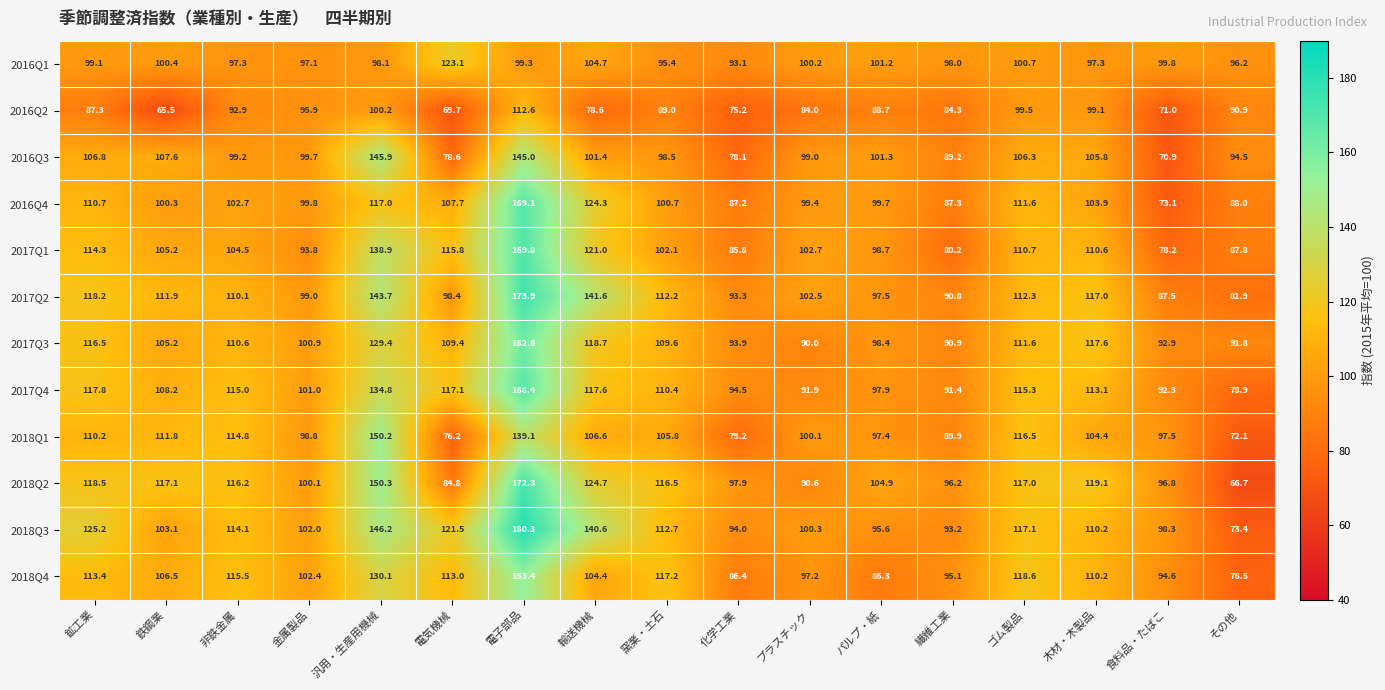

Which series has the largest total across all categories?

2018Q3